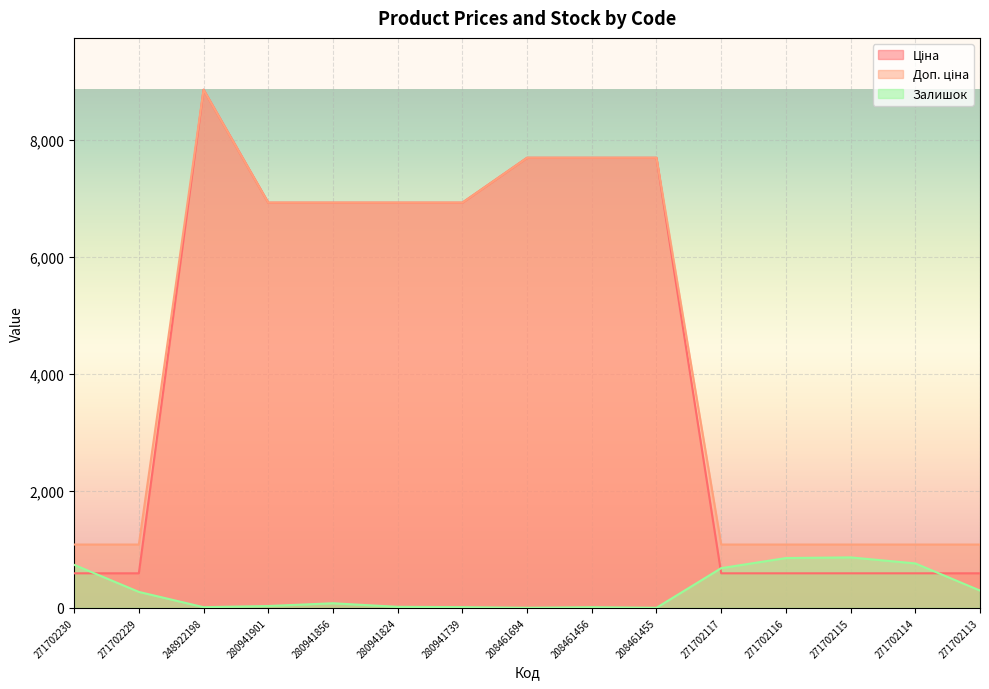

How many lines are shown in the chart?

3